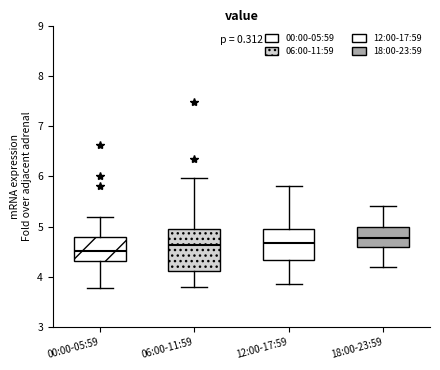

Which box is the tallest, from its lower edge to its upper edge?

06:00-11:59